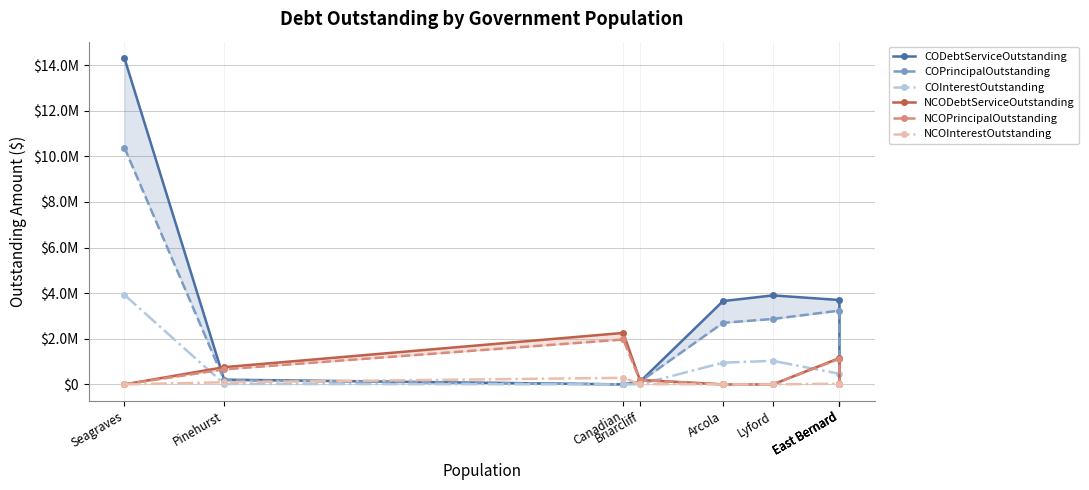

How many distinct data groups are displayed?

6